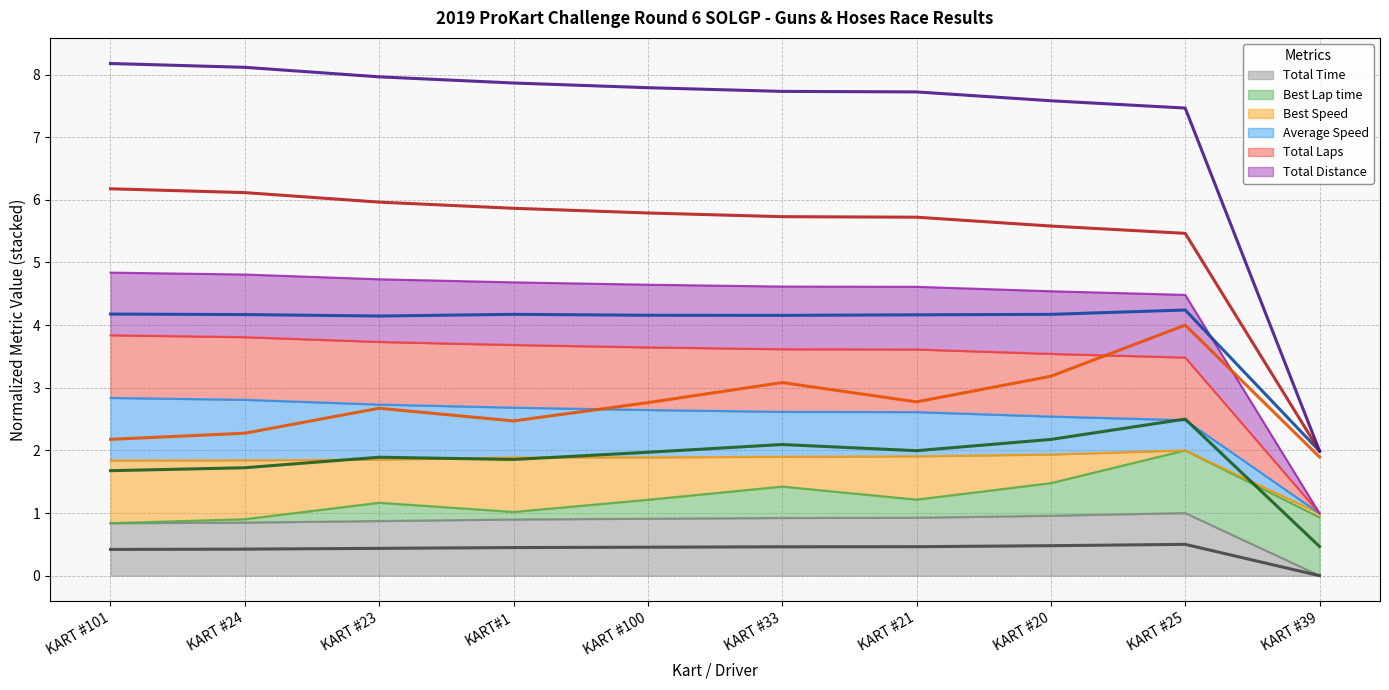

Read the Total Distance value at KART #21.

4.6